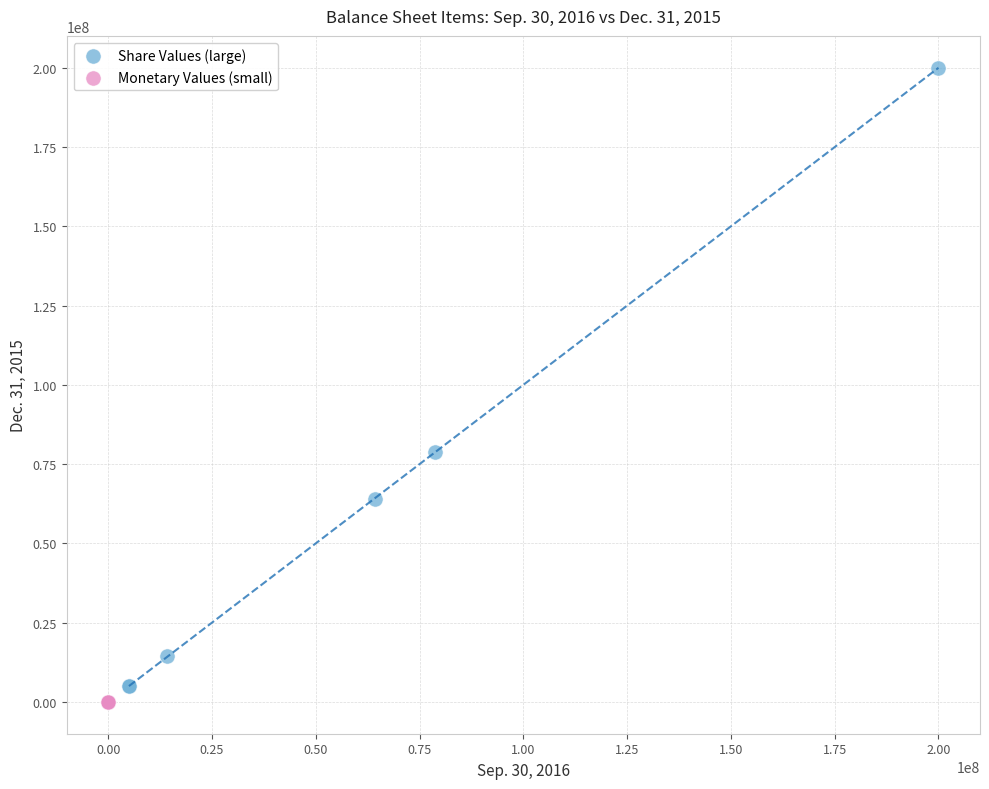

What are all the series names shown in the legend?

Share Values (large), Monetary Values (small)